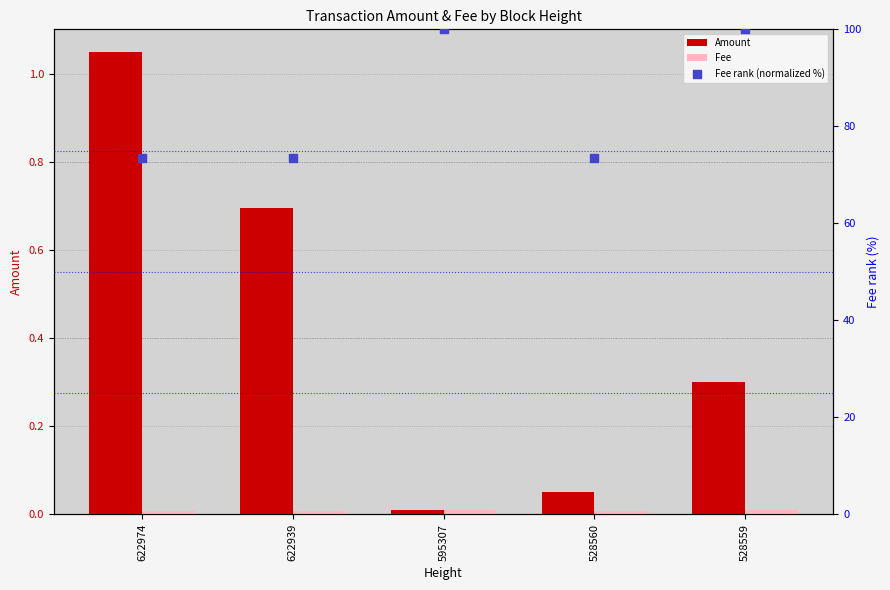

What are all the series names shown in the legend?

Amount, Fee, Fee rank (normalized %)